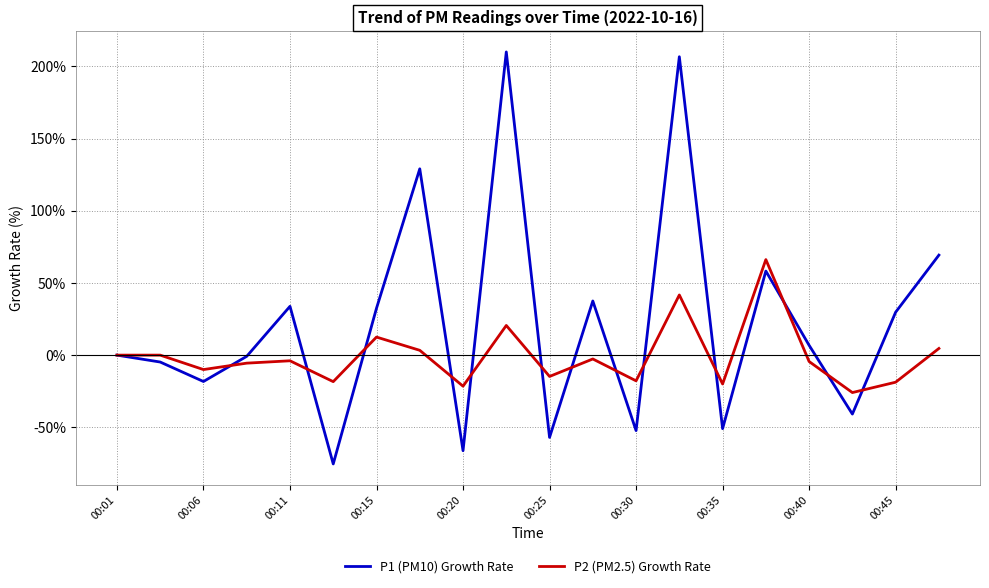

True or false: P1 (PM10) Growth Rate and P2 (PM2.5) Growth Rate intersect in this chart.

True